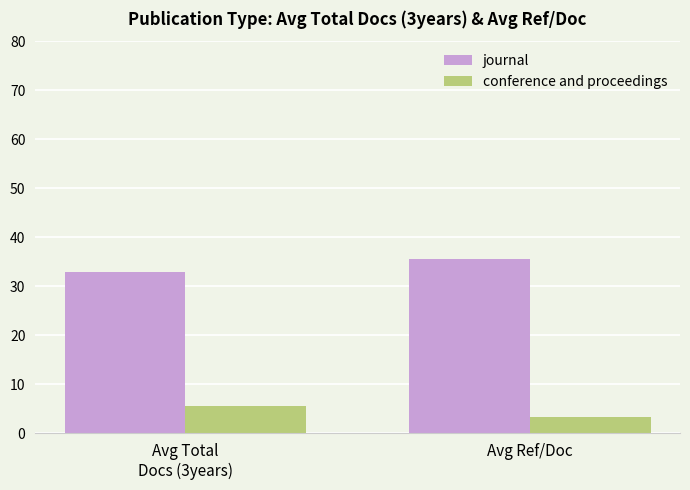

What is the maximum value for journal?

35.5